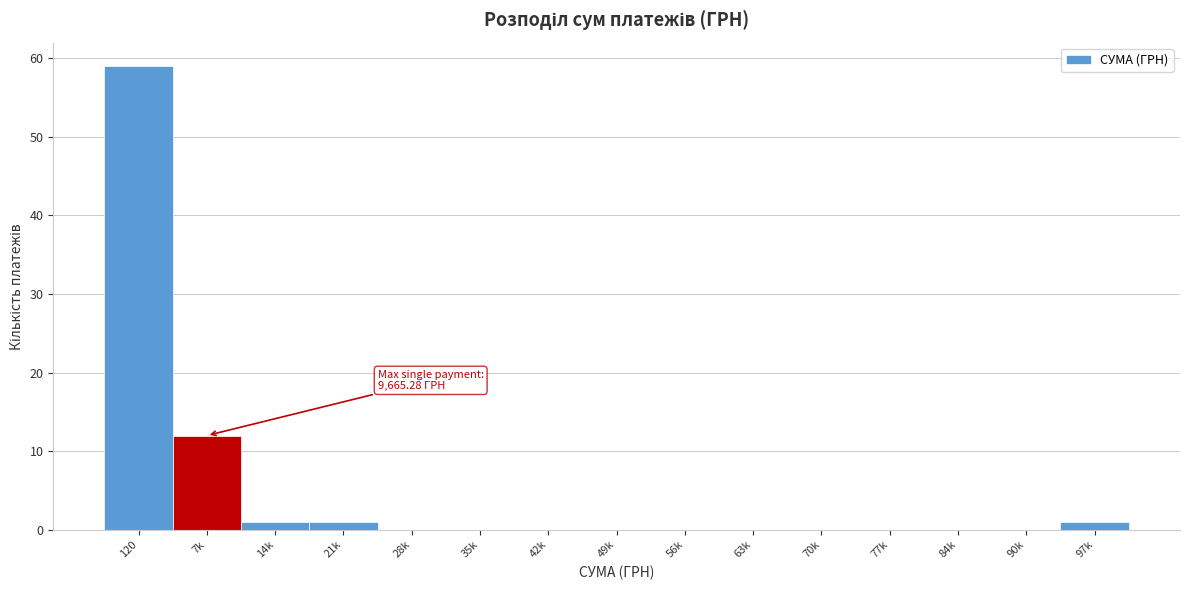

Reading right to left, what are all the values shown in this chart?

97k=1	90k=0	84k=0	77k=0	70k=0	63k=0	56k=0	49k=0	42k=0	35k=0	28k=0	21k=1	14k=1	7k=12	120=59